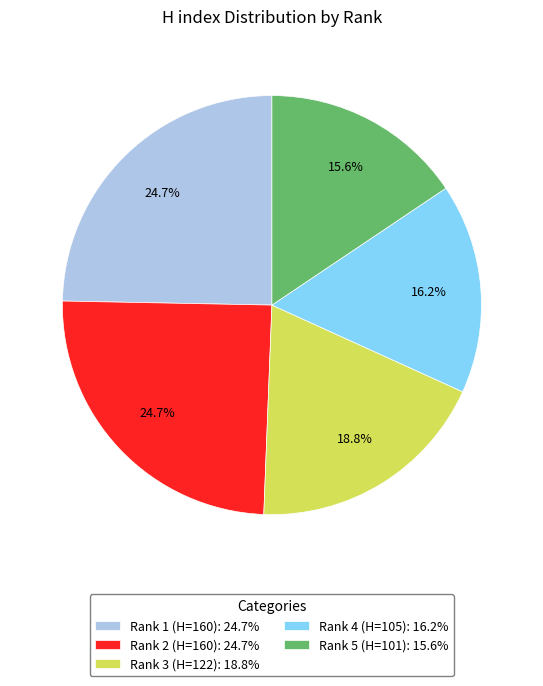

What percentage is the Rank 3 (H=122) slice, to the nearest percent?

19%